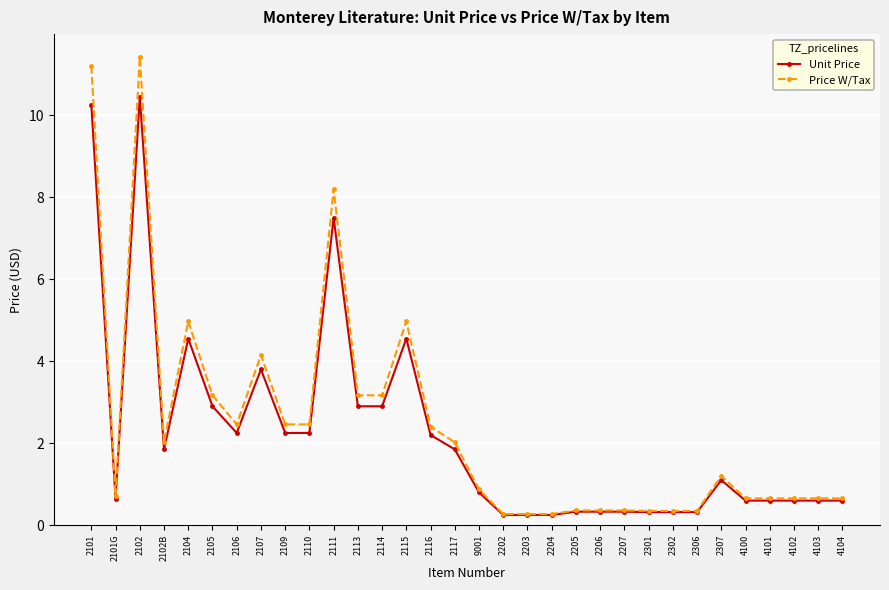

What is the label of the 8th point from the right?

2302